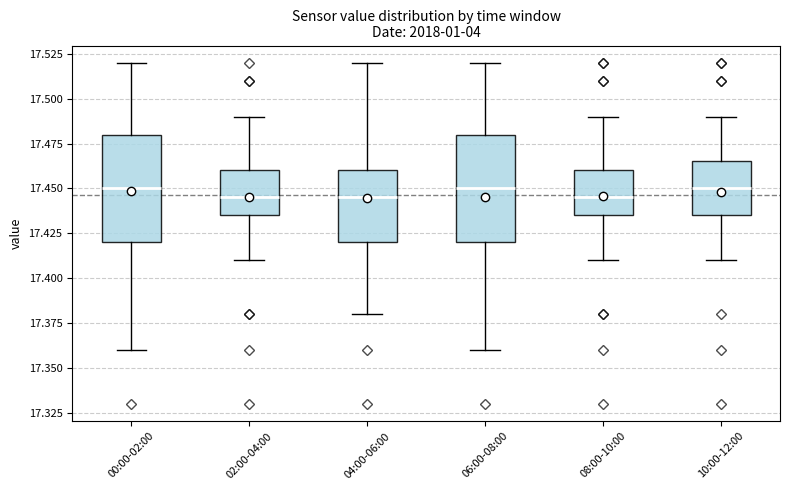

Where does the lower whisker of the box for 08:00-10:00 end on the y-axis? The values are not printed on the chart, so give them approximately, as read against the axis.

17.410